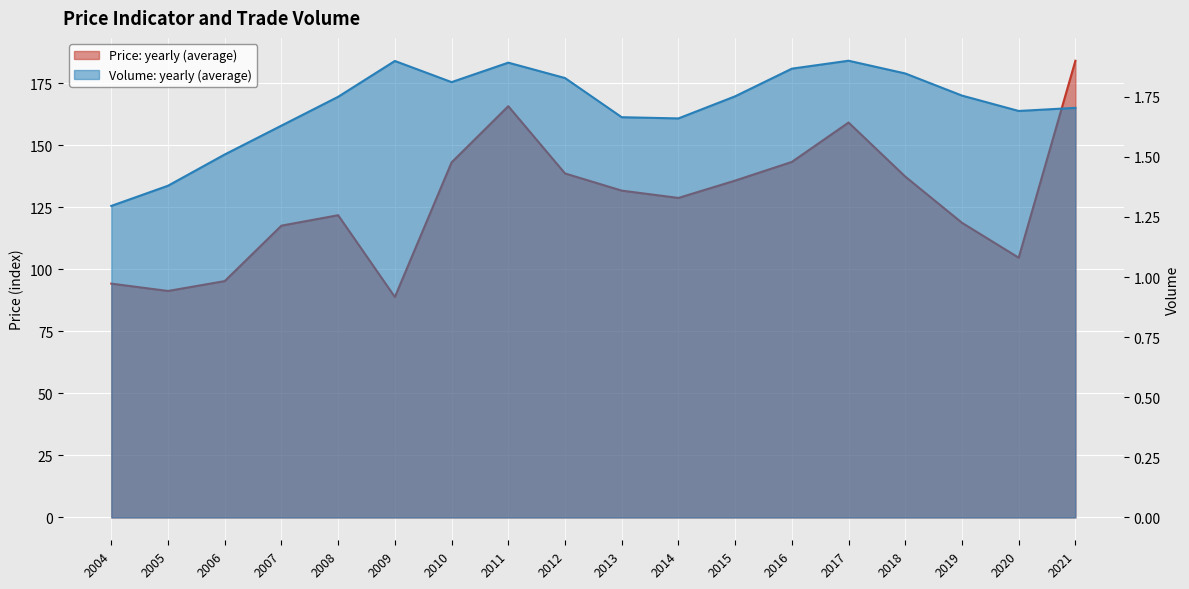

The Price: yearly (average) series shows 71.7 at 2012. True or false?

False